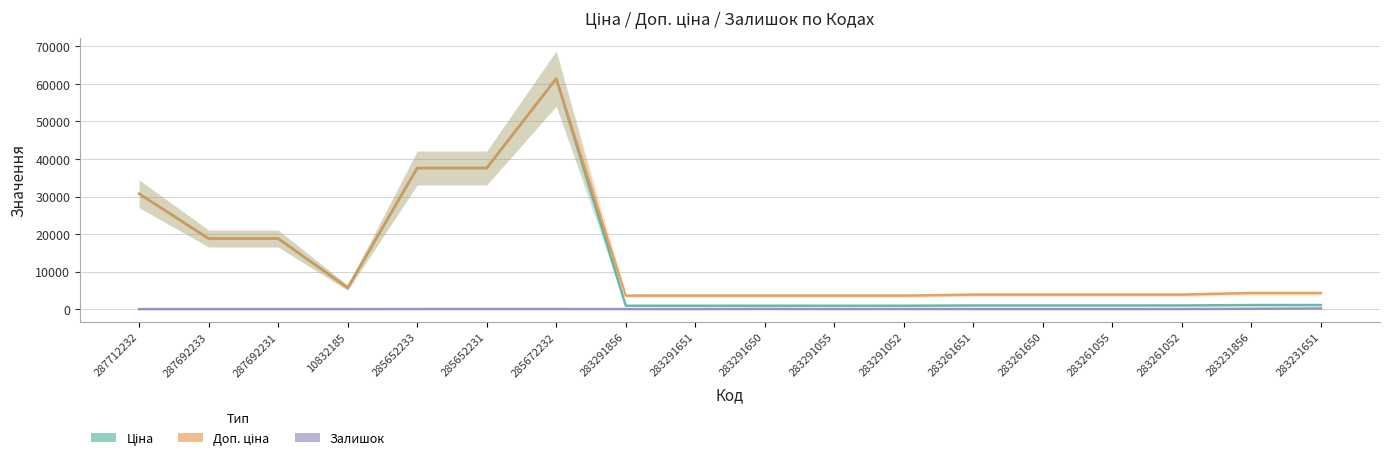

Where is Доп. ціна nearest to the value 32508?

287712232